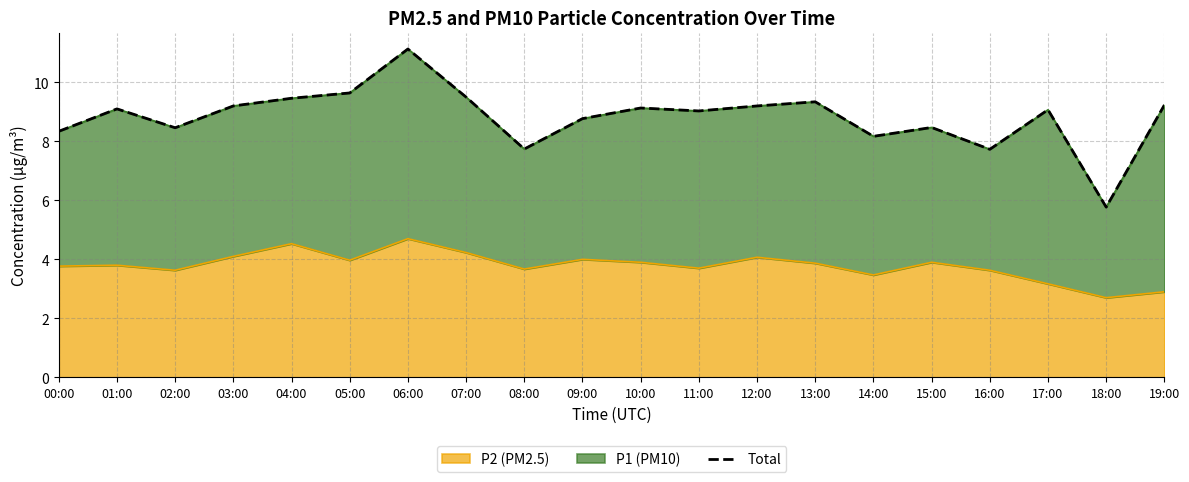

At which label is the value closest to 8?

14:00